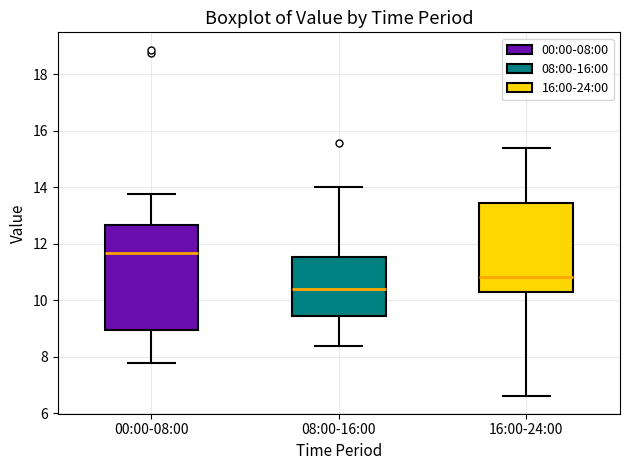

Which box is the tallest, from its lower edge to its upper edge?

00:00-08:00